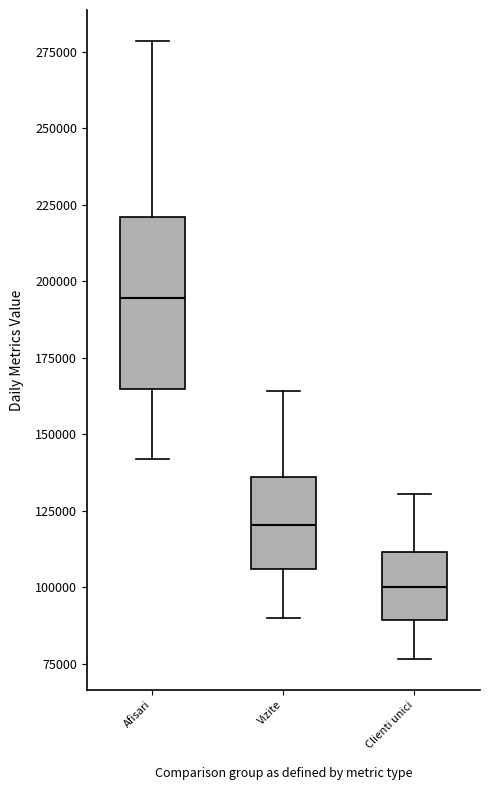

Reading left to right, read every box against the y-axis: the position of its median line, the range the box covers, and the ends of its whiskers. The values are not printed on the chart, so give them approximately, as read against the axis.

Afisari: median 195000, box 165000 to 220000, whiskers 140000 to 280000
Vizite: median 120000, box 105000 to 135000, whiskers 90000 to 165000
Clienti unici: median 100000, box 90000 to 110000, whiskers 75000 to 130000